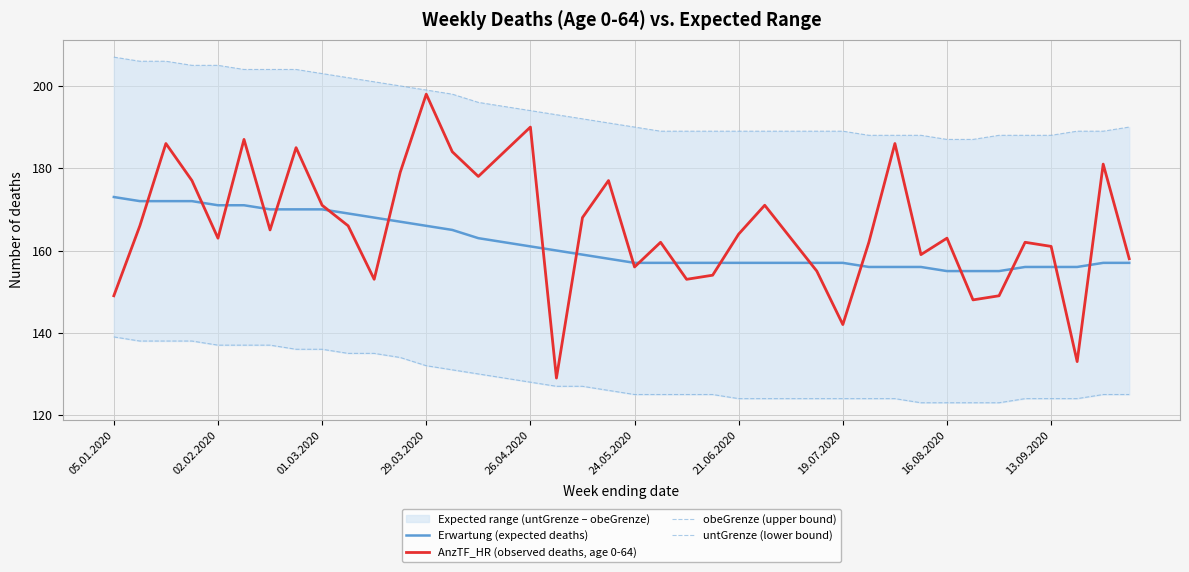

What is the average value of the AnzTF_HR (observed deaths, age 0-64) series?

166